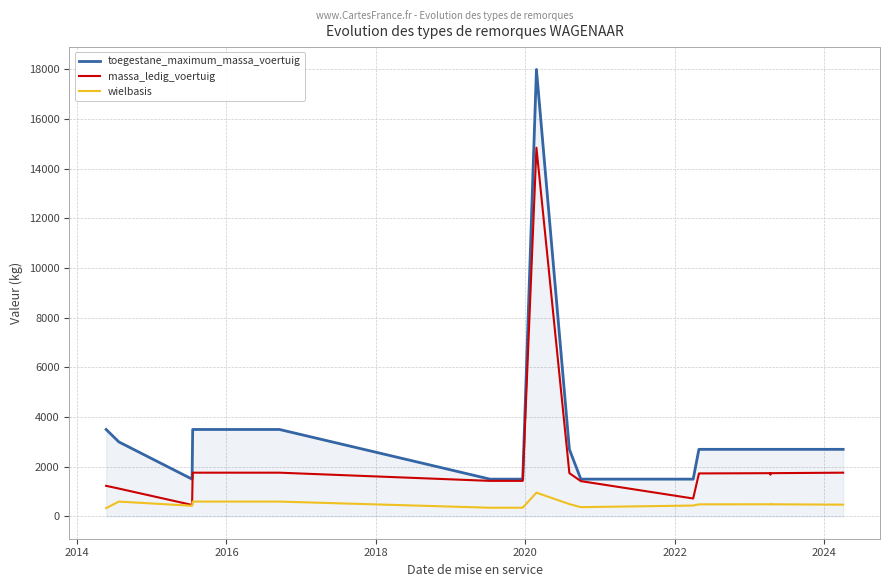

Reading left to right, what are all the values shown in this chart?

toegestane_maximum_massa_voertuig: 3500	3000	3000	1500	1500	1500	1500	1500	3500	3500	3500	1500	1500	1500	1500	1500	1500	1500	1500	1500	18000	2700	2700	2700	1500	1500	1500	1500	1500	1500	1500	2700	2700	2700	2700	2700	2700	2700	2700
massa_ledig_voertuig: 1230	1120	1120	460	460	460	460	460	1760	1760	1760	1430	1430	1430	1430	1430	1430	1430	1430	1430	14850	1740	1740	1740	1420	1420	1420	1420	720	720	720	1720	1730	1740	1680	1740	1740	1760	1760
wielbasis: 333	596	596	427	427	427	427	427	596	596	596	348	348	348	348	348	348	348	348	350	955	495	495	495	372	372	372	372	436	436	436	485	485	487	493	487	487	472	472